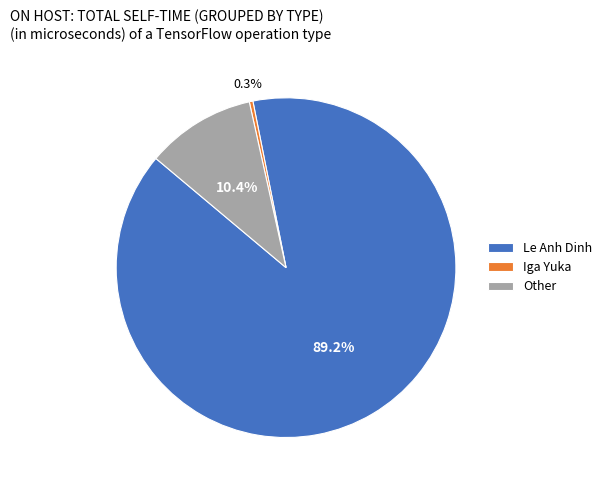

What is the smallest slice in the pie chart?

Iga Yuka